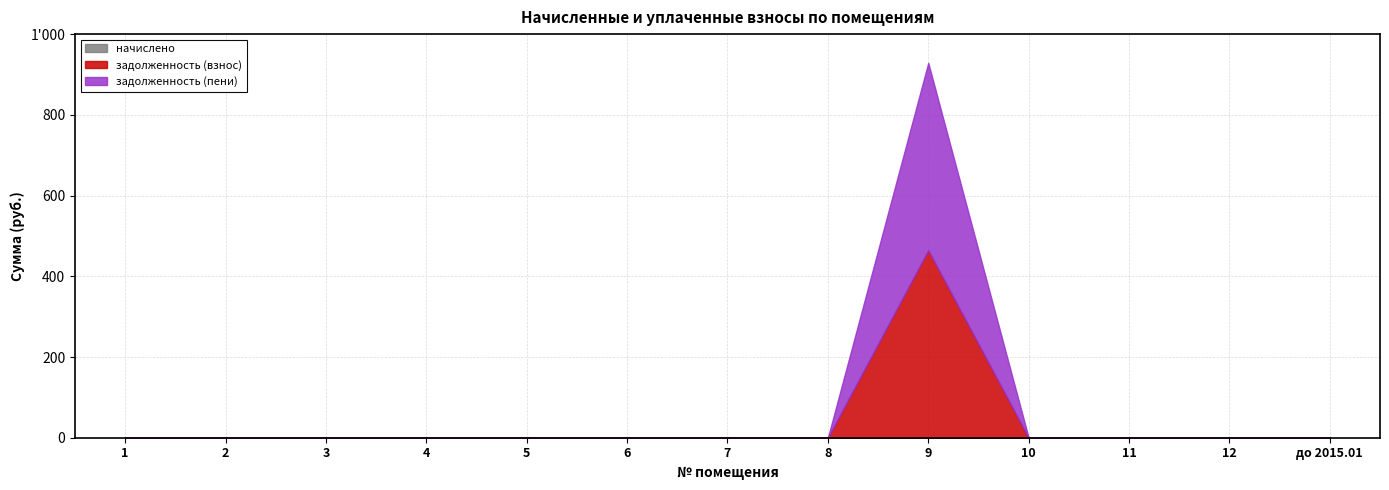

True or false: задолженность (взнос) and задолженность (пени) cross at least once.

False